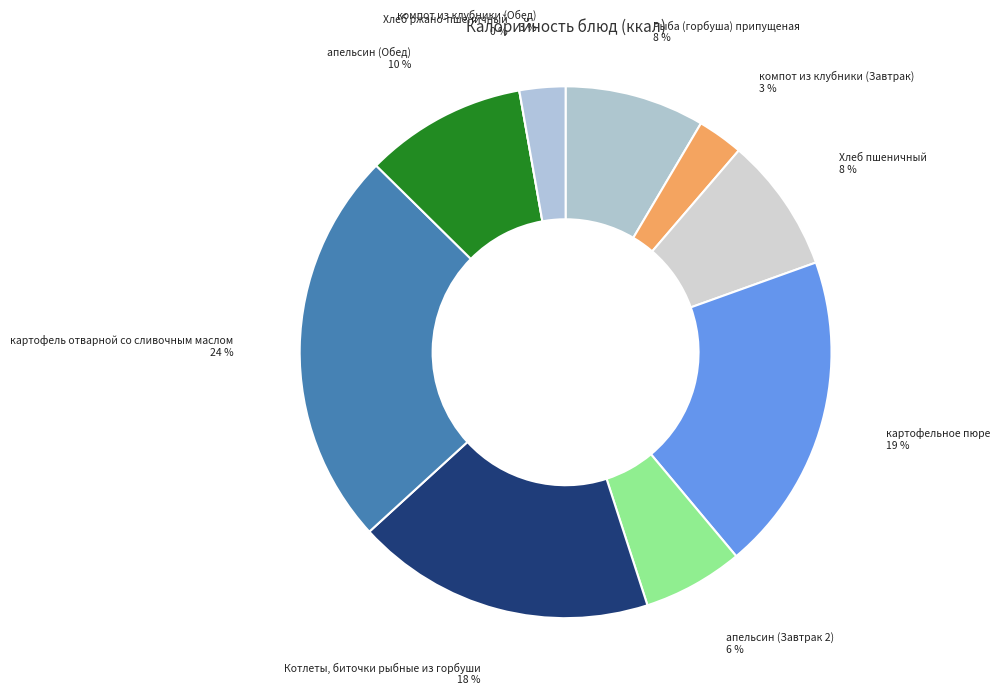

How many segments does this pie chart have?

10